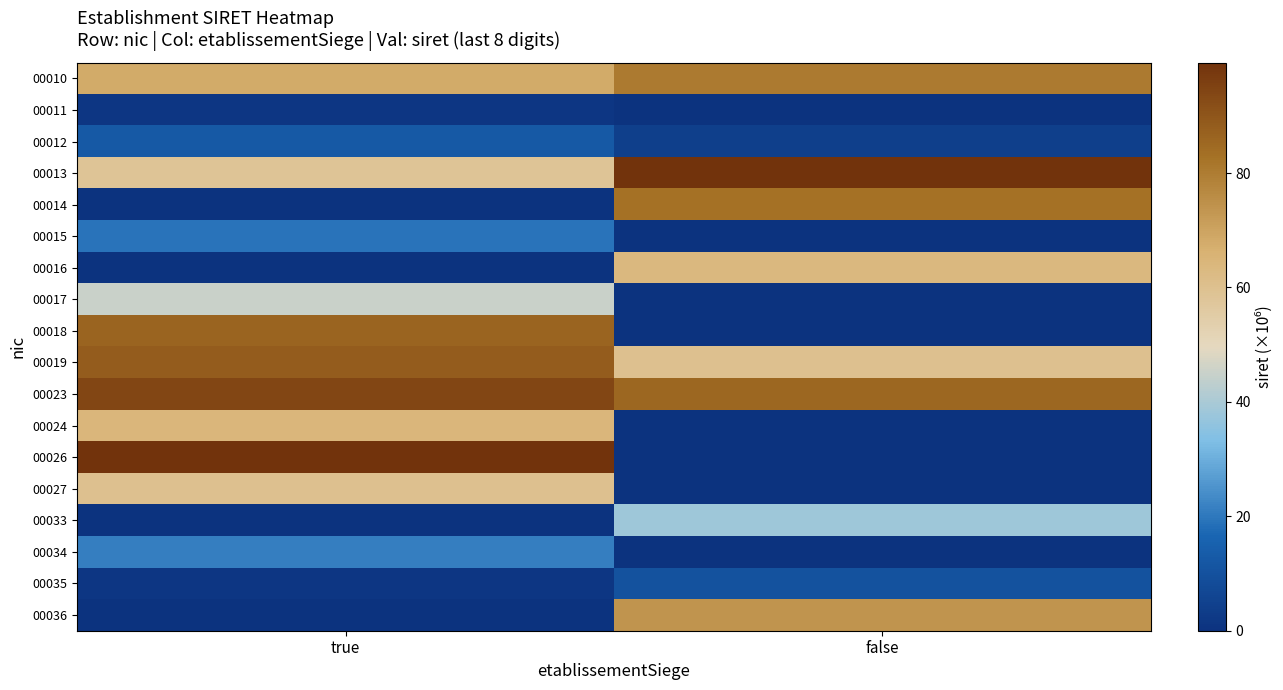

Count the number of data series in this chart.

18